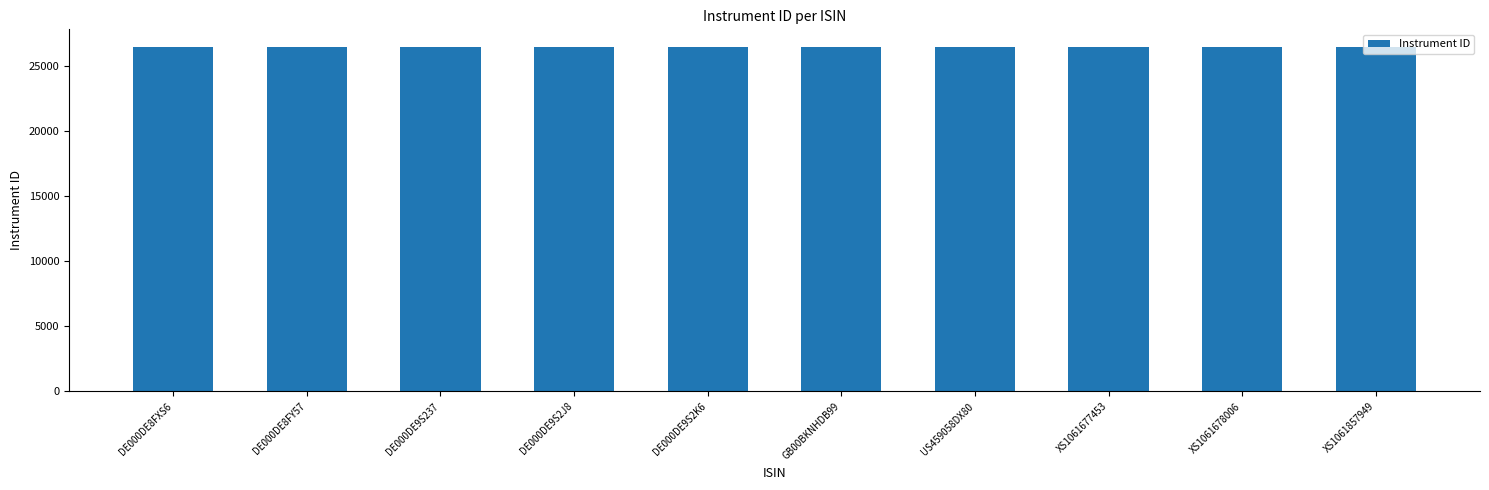

What is the label of the 2nd bar from the right?

XS1061678006